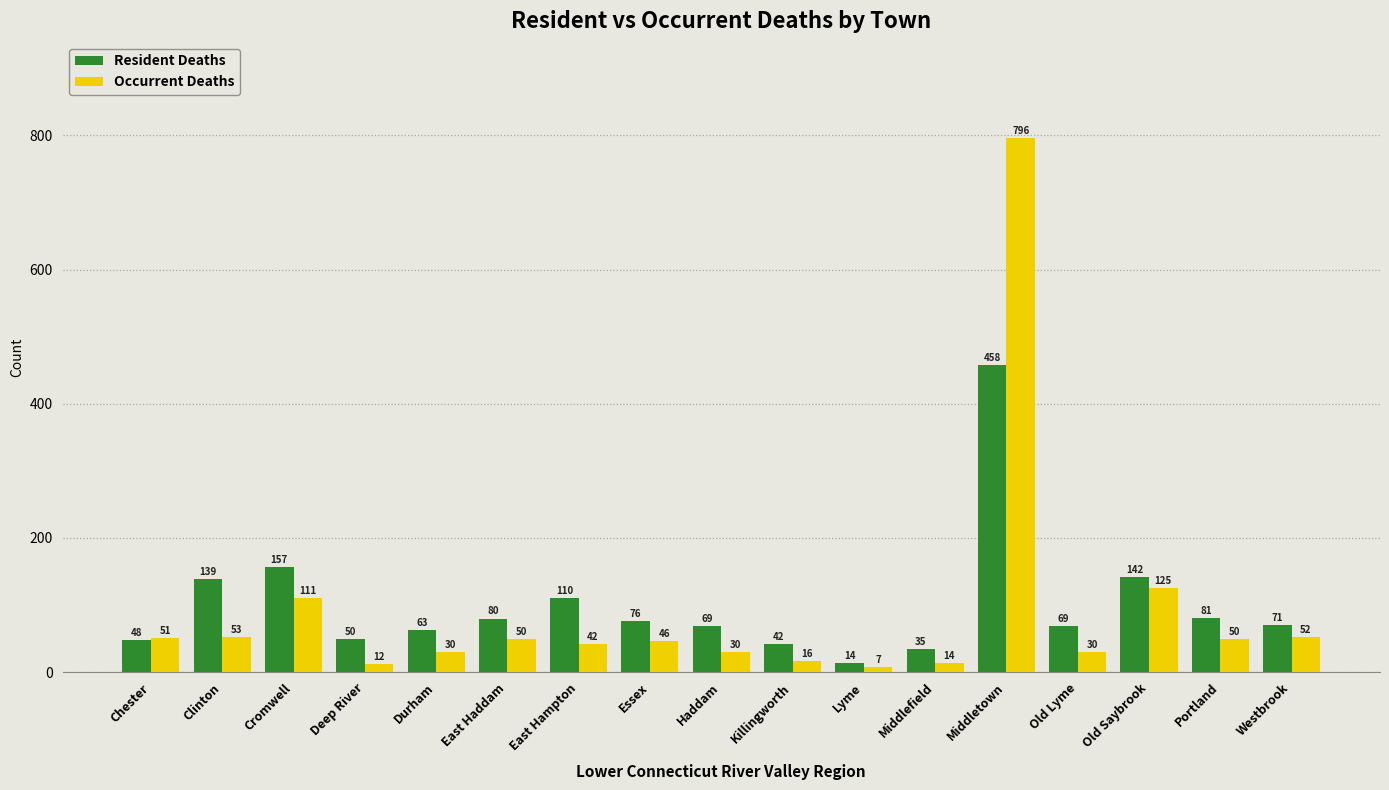

What is the total value across all series at Portland?

131